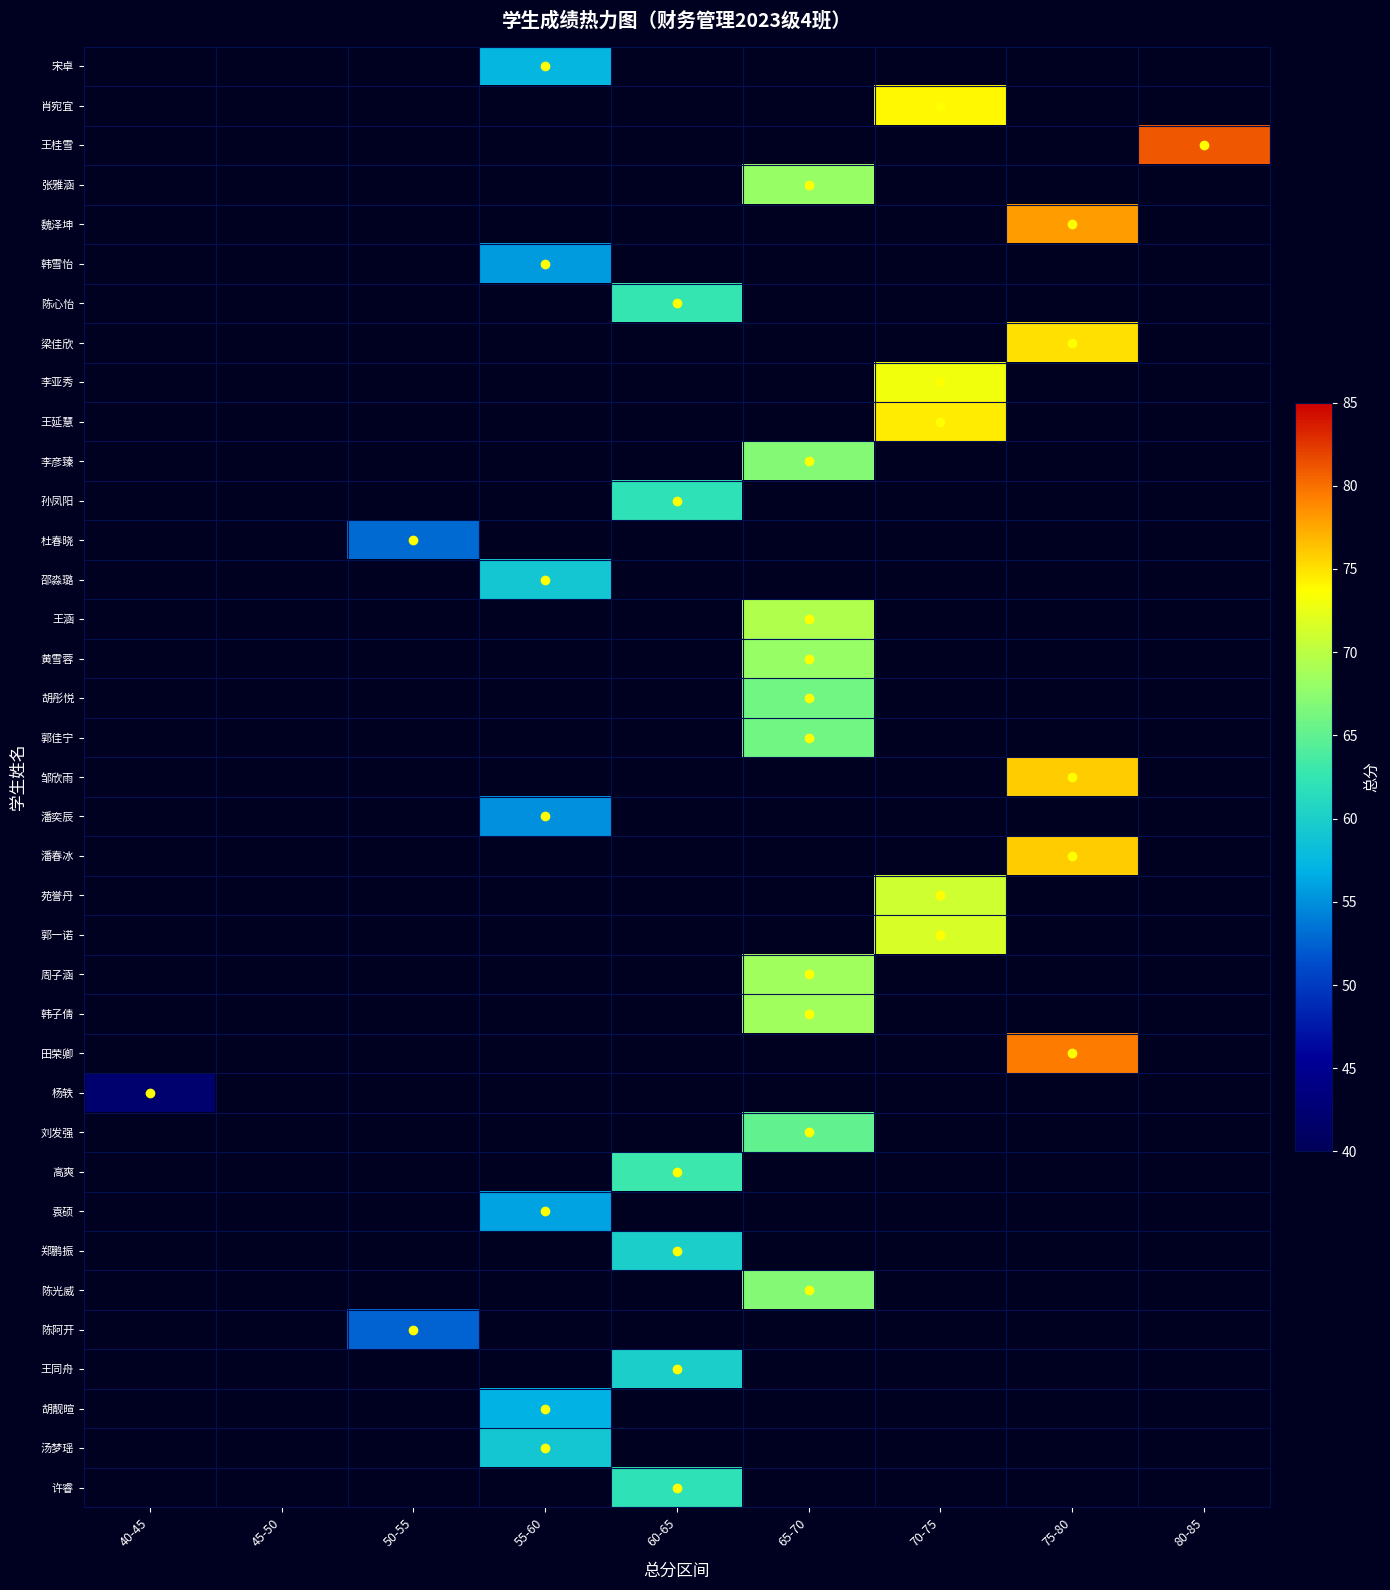

The value of 潘奕辰 at 55-60 is 55.0. True or false?

True